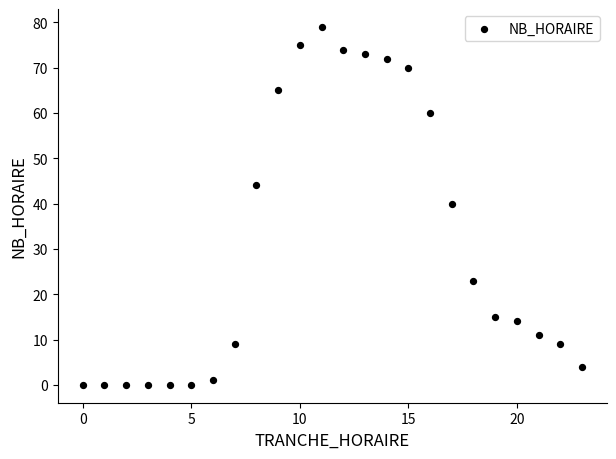

What Y value in the scatter plot is closest to 39?

40